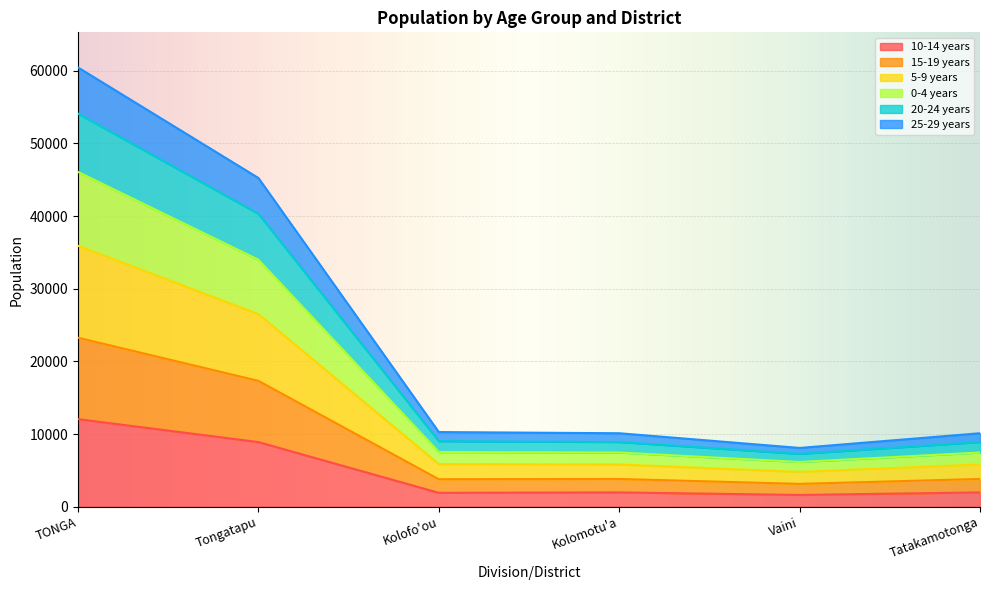

True or false: 10-14 years and 5-9 years cross at least once.

False